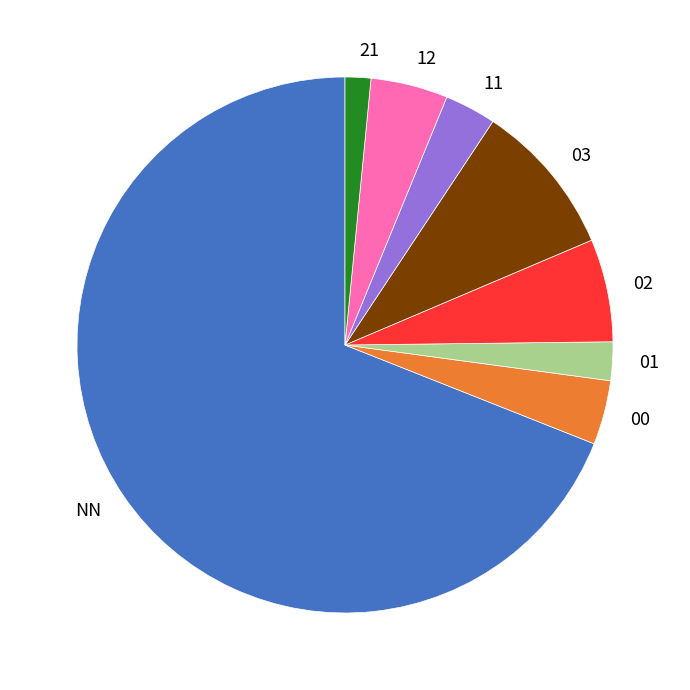

Which has a higher value, NN or 03?

NN